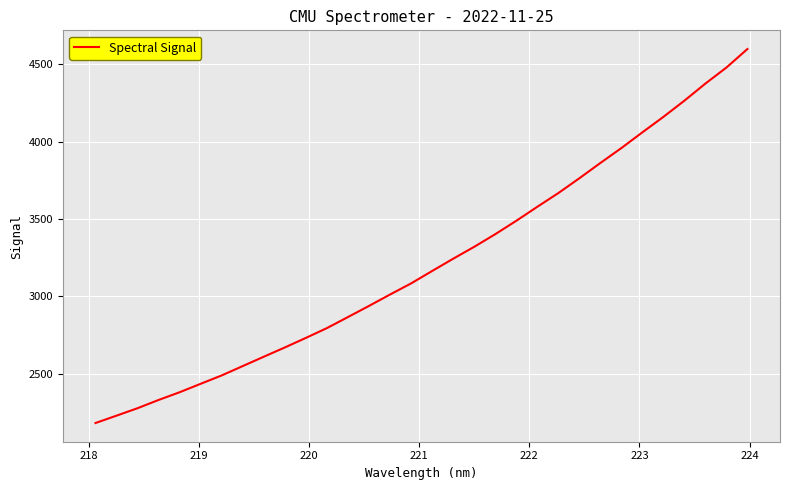

What is the minimum value shown in the chart?

2181.3